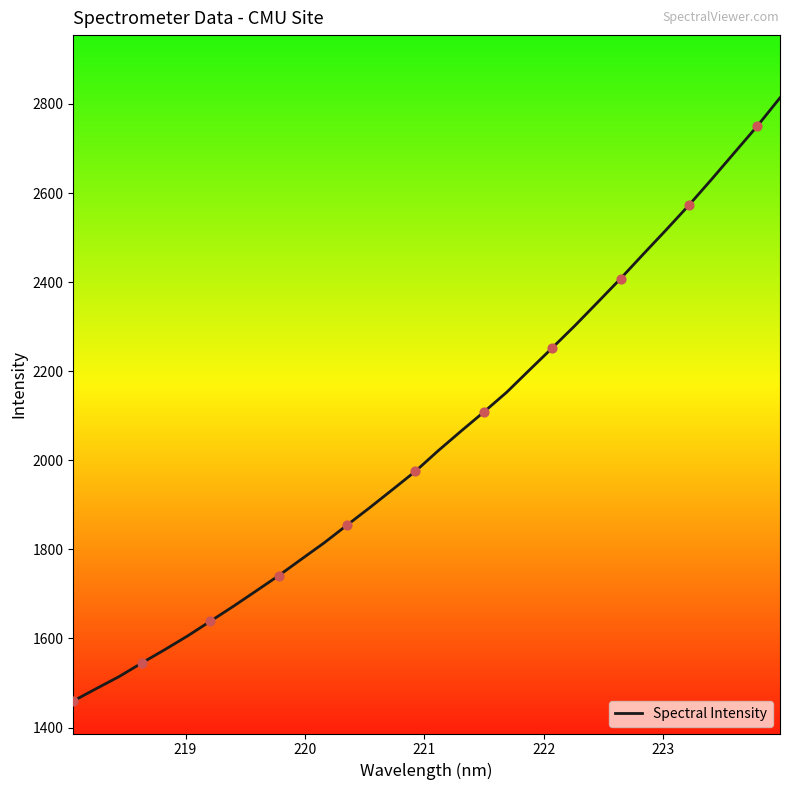

What is the maximum value shown in the chart?

2813.8